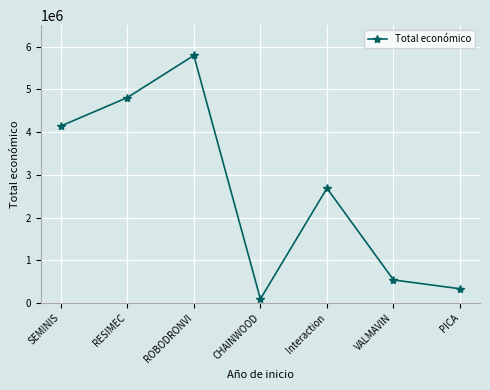

True or false: the data shows 2685474 at Interaction.

True